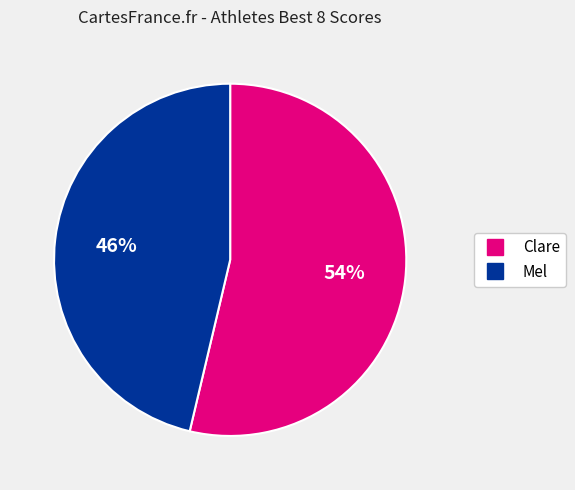

What is the ratio of the value at Mel to the value at Clare?

0.9